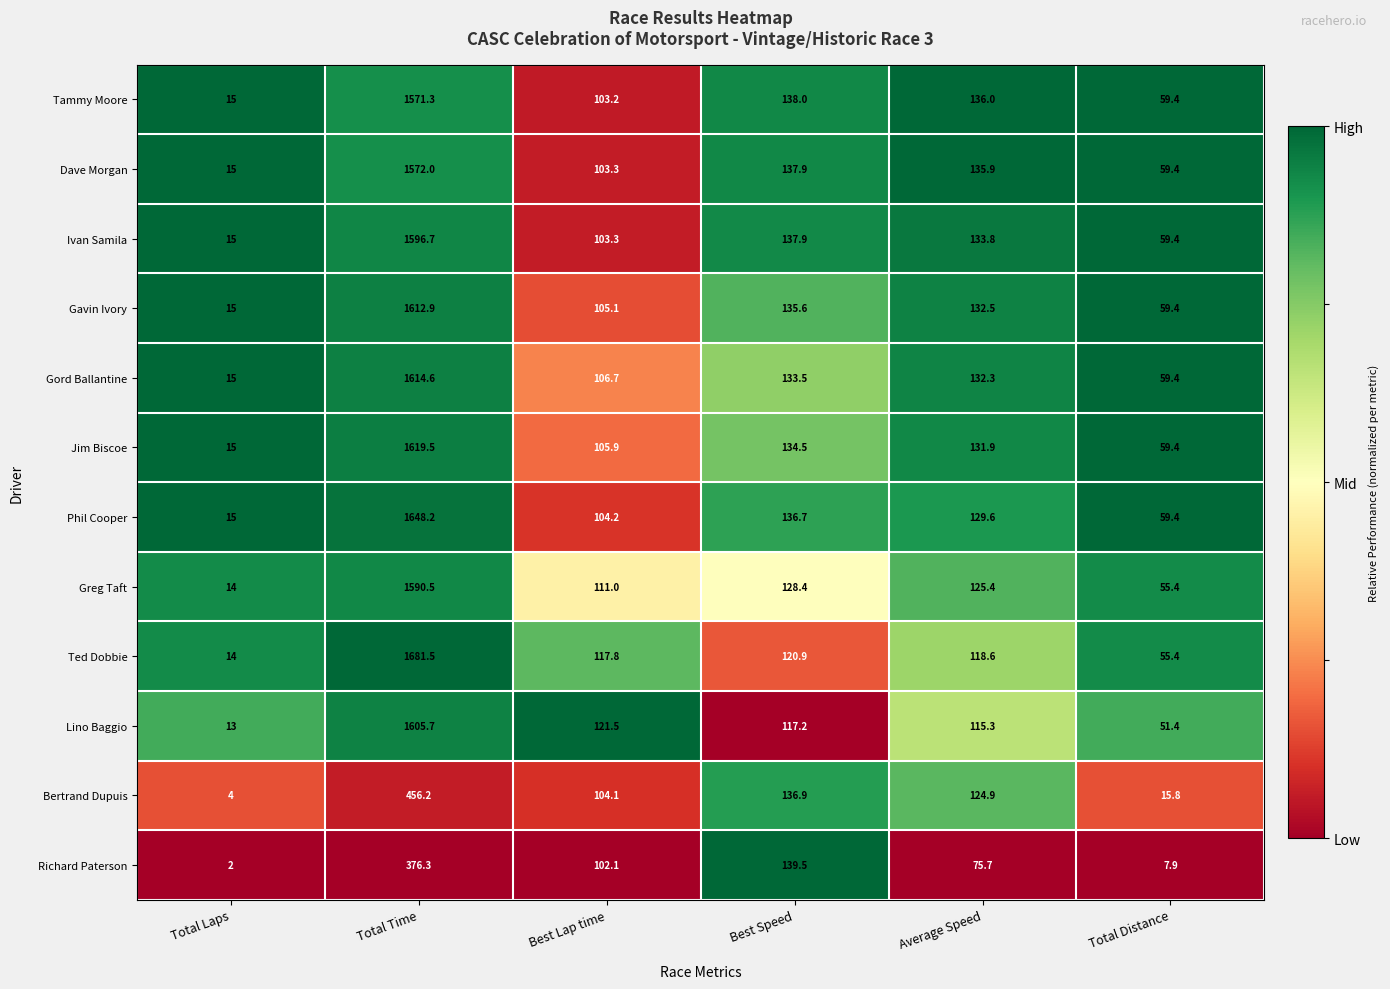

Between Total Time and Average Speed, which series saw the biggest shift?

Ted Dobbie